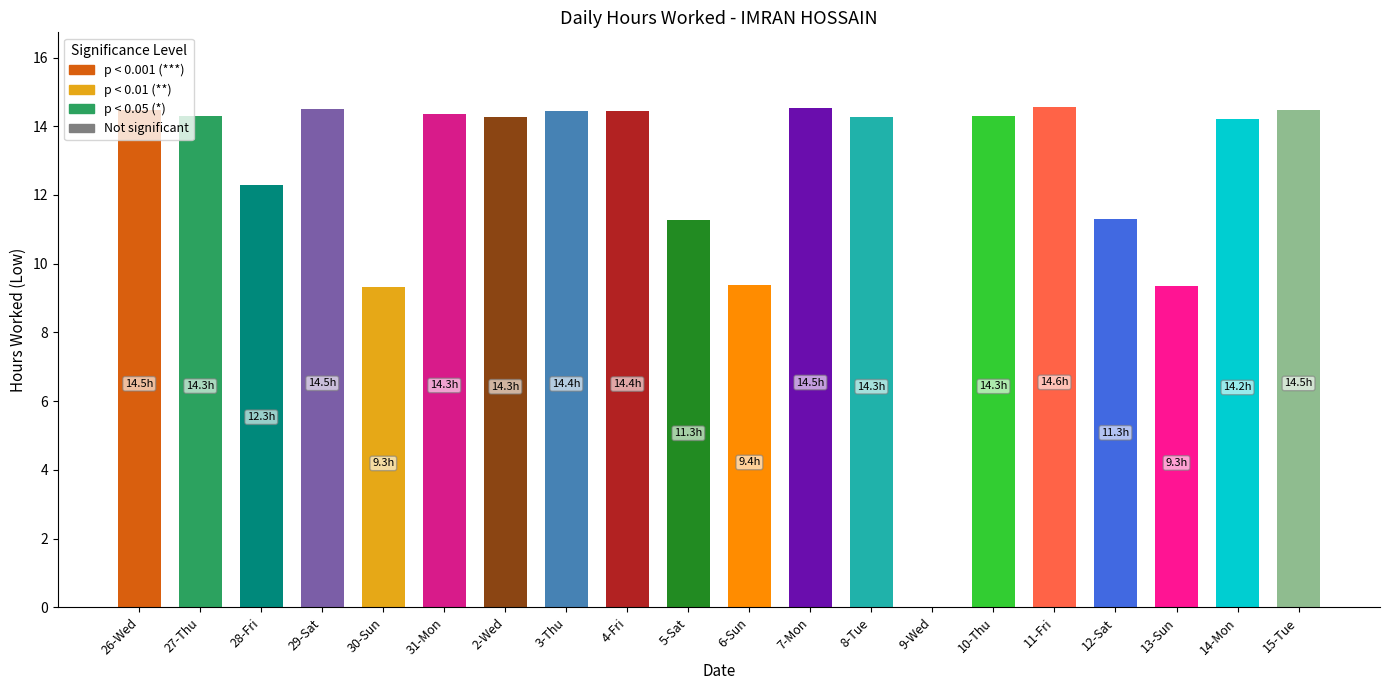

What is the sum of all values?

250.0